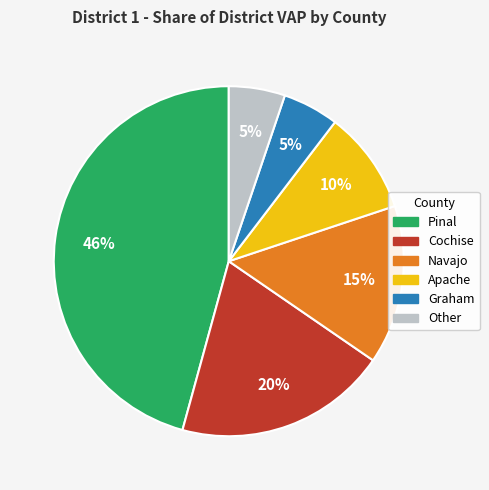

To the nearest percent, what is the average slice percentage?

17%